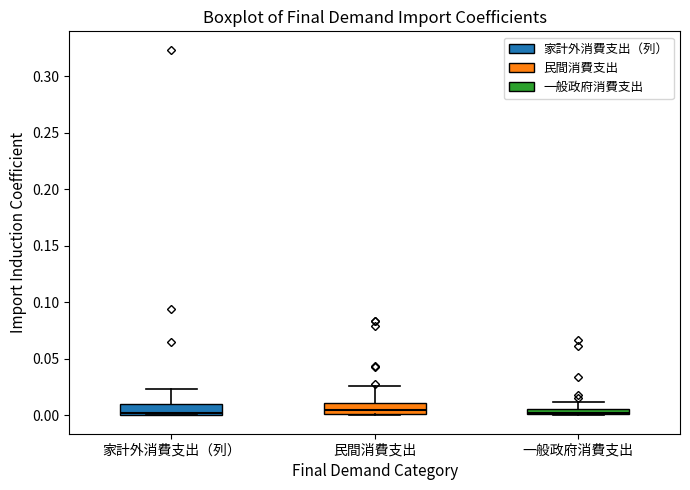

Where does the median line of the box for 家計外消費支出（列） sit on the y-axis? The values are not printed on the chart, so give them approximately, as read against the axis.

0.005